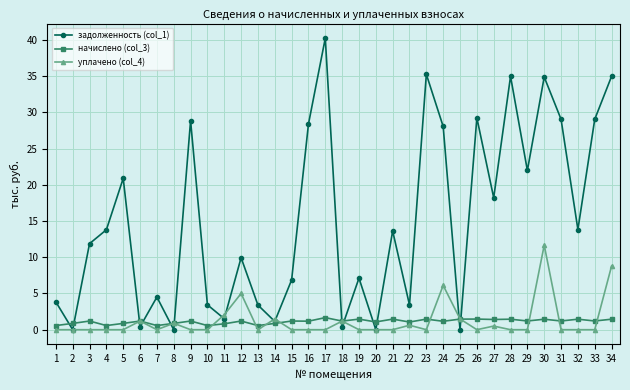

Rank the series by their maximum value, from highest to lowest.

задолженность (col_1), уплачено (col_4), начислено (col_3)